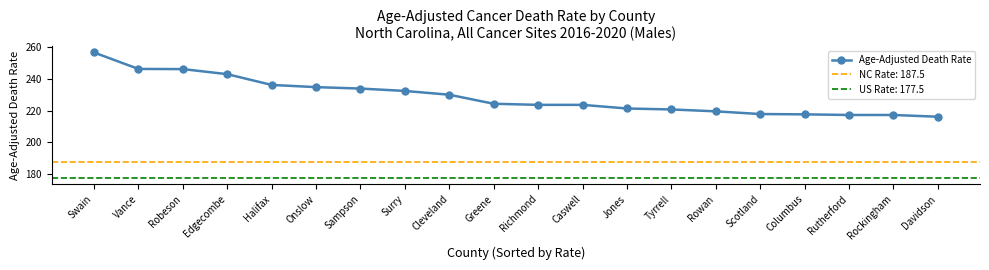

What is the ratio of the value at Halifax to the value at Caswell?

1.1